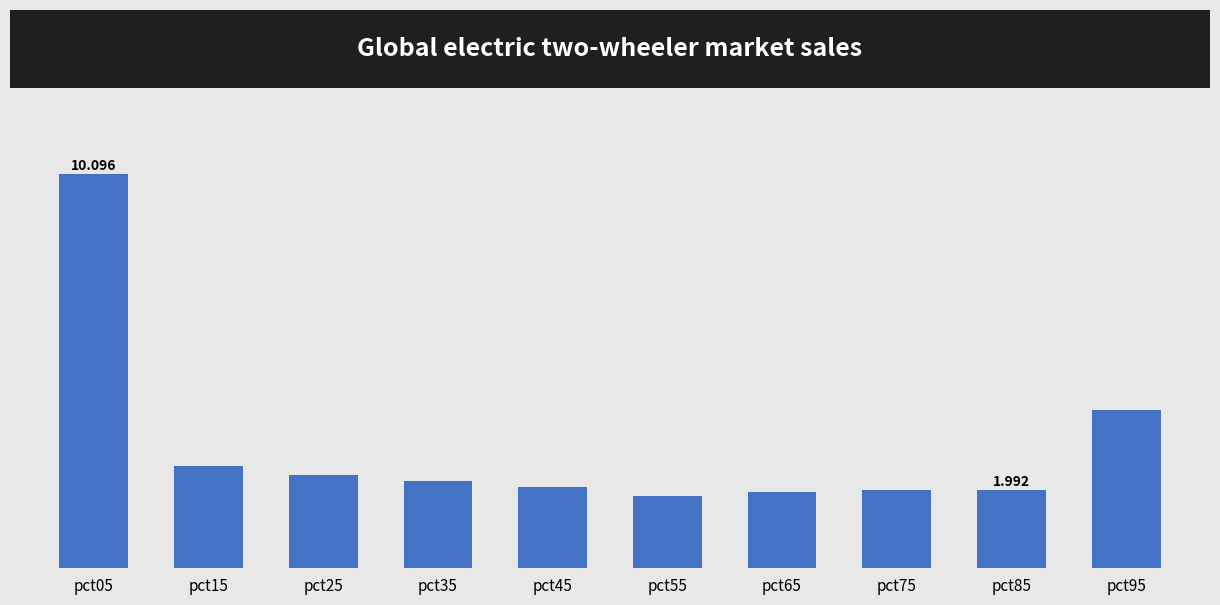

What is the change in value from pct45 to pct75?

-0.1